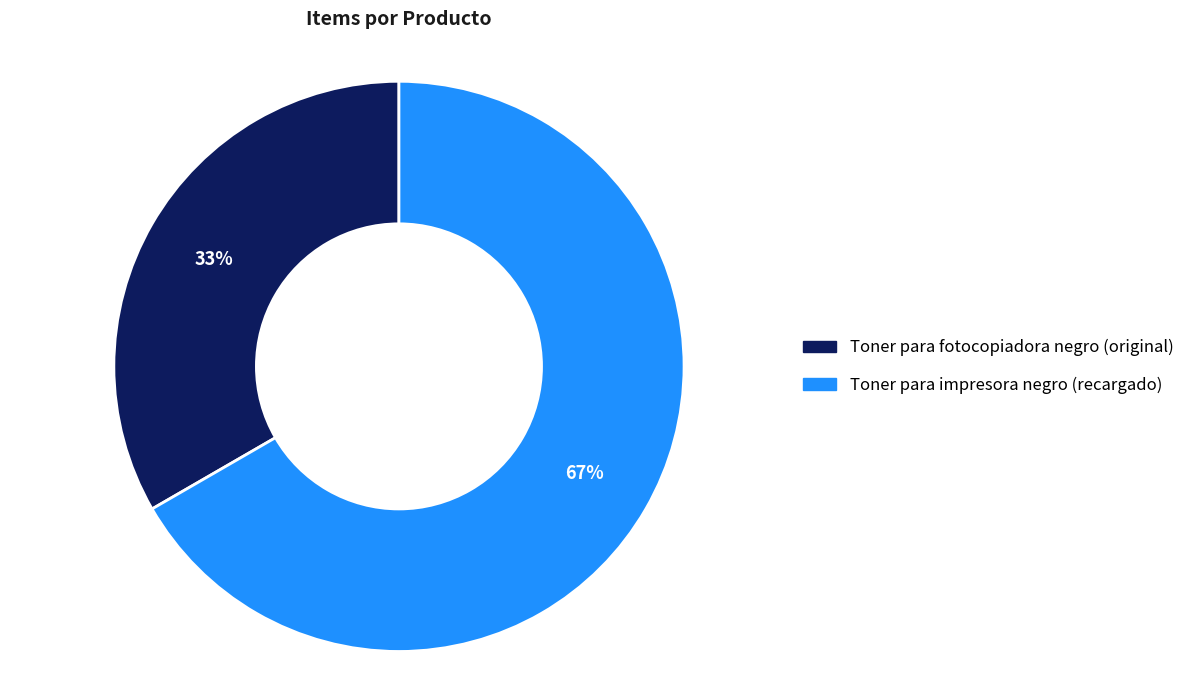

Rank the categories by value from lowest to highest.

Toner para fotocopiadora negro (original), Toner para impresora negro (recargado)